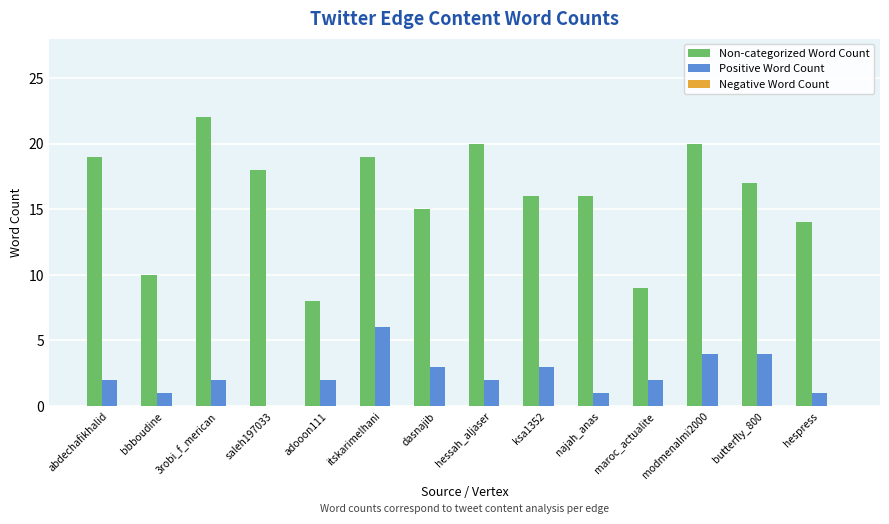

What is the sum of the Non-categorized Word Count values at dasnajib and saleh197033?

33